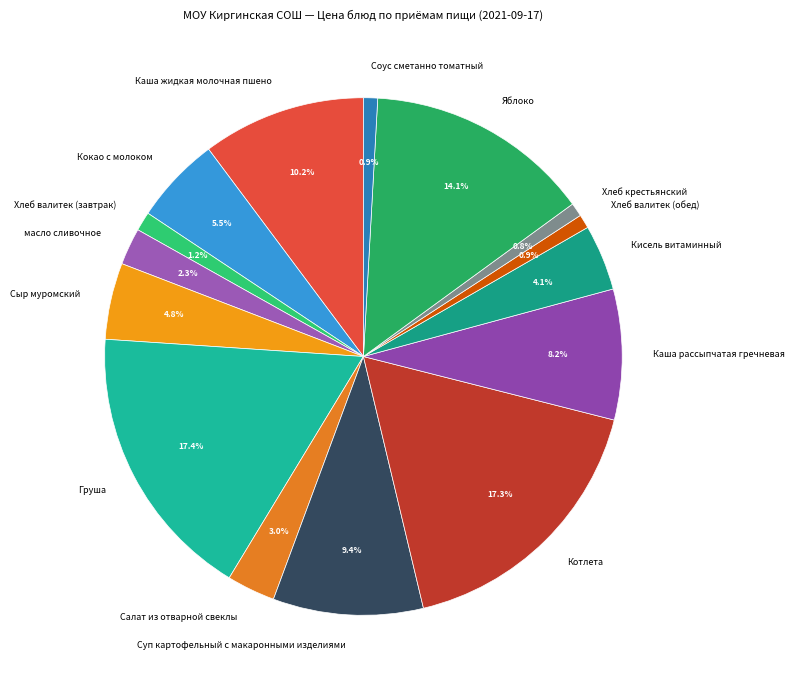

Is it true that Каша рассыпчатая гречневая is 8% of the pie?

True